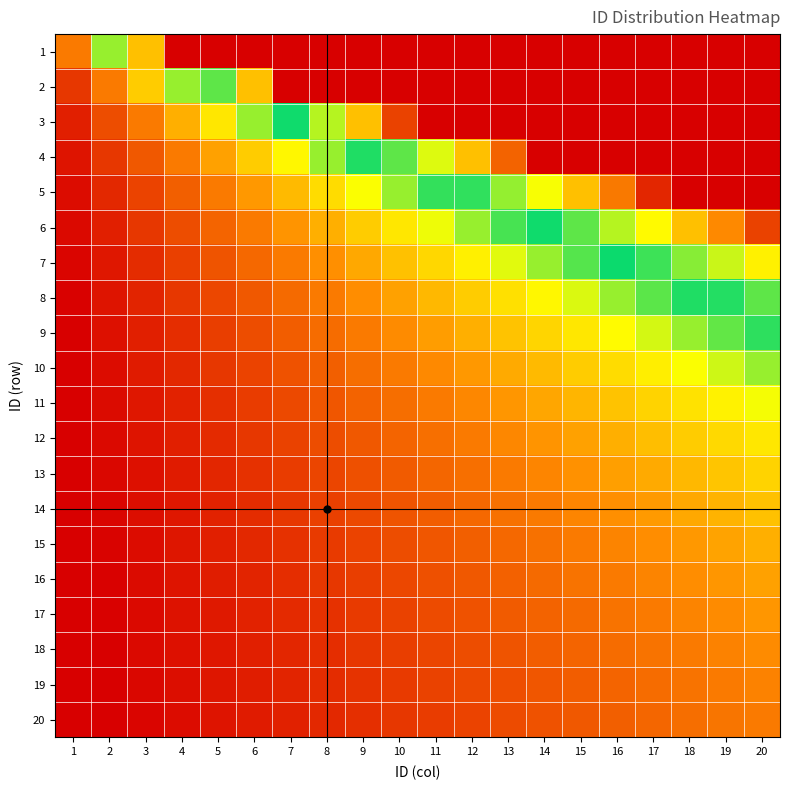

At which category is the sum across all series the highest?

20